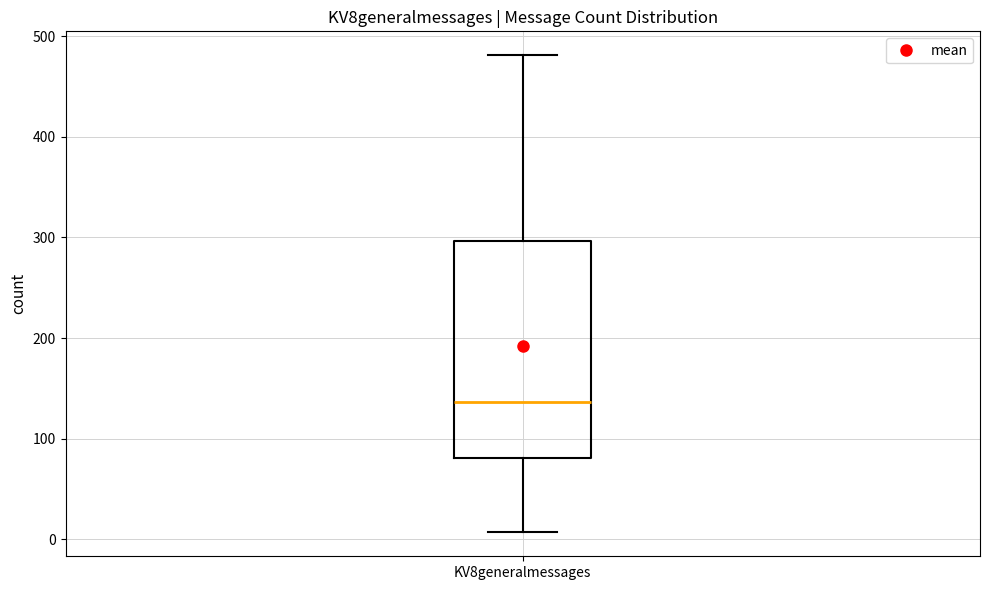

Where is the upper edge of the box for KV8generalmessages on the y-axis? The values are not printed on the chart, so give them approximately, as read against the axis.

300